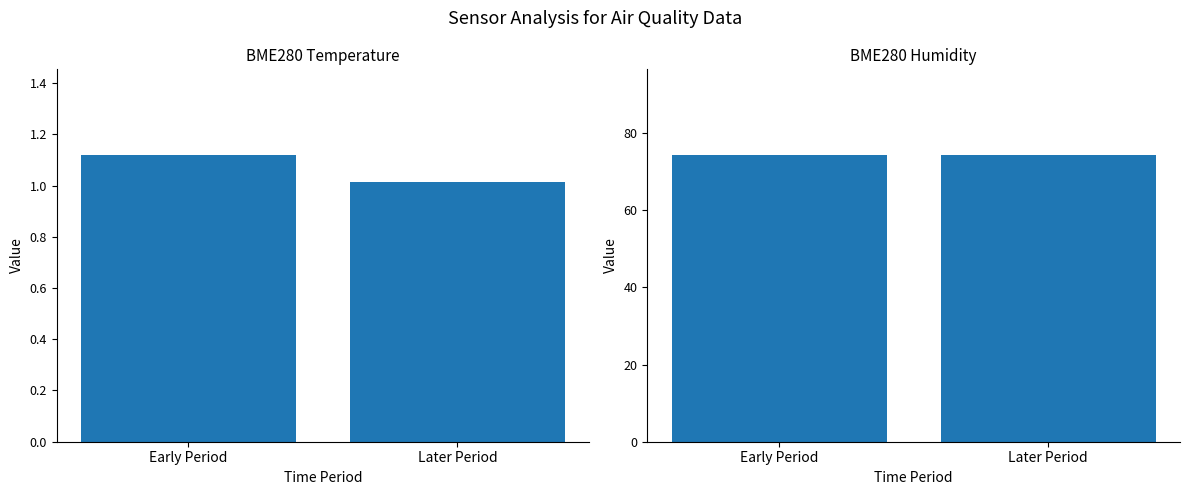

What is the value of the BME280_humidity bar at the 1st from the left?

74.2